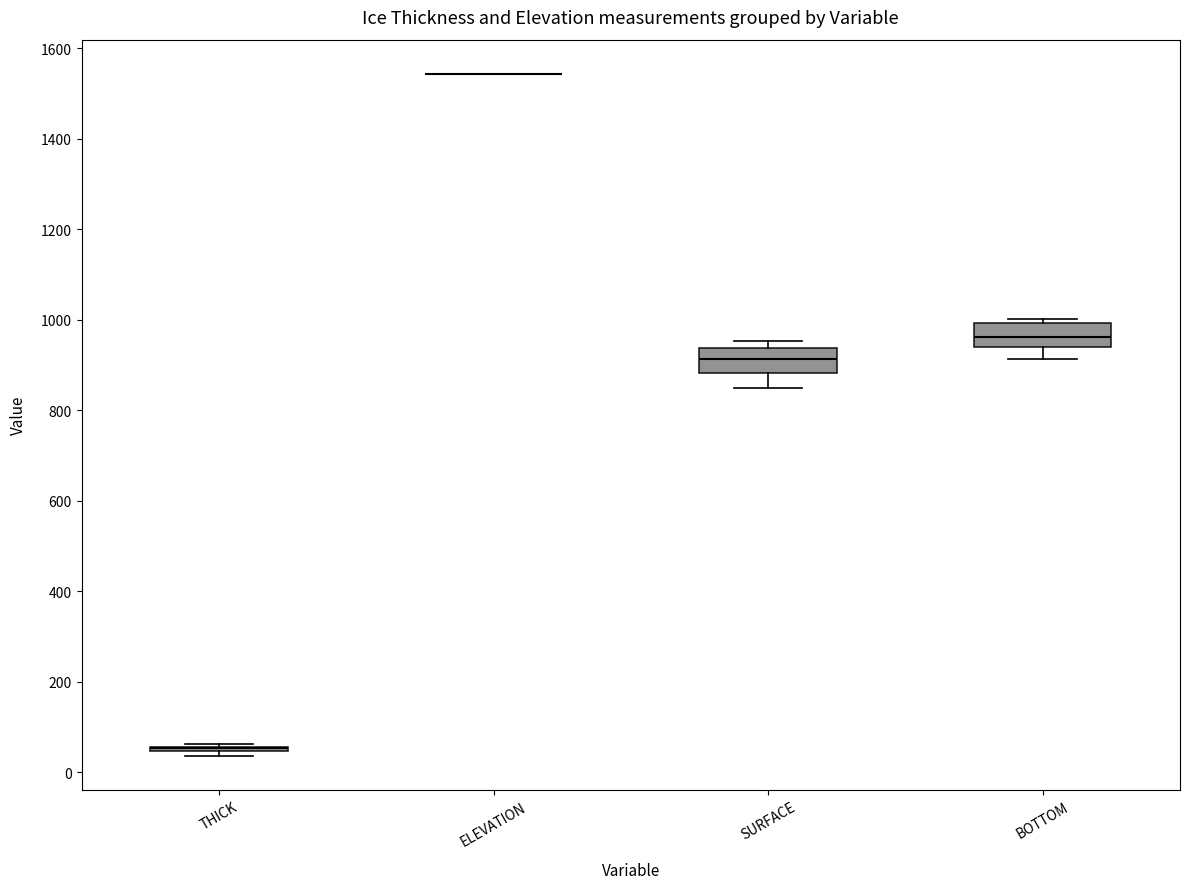

Reading left to right, read every box against the y-axis: the position of its median line, the range the box covers, and the ends of its whiskers. The values are not printed on the chart, so give them approximately, as read against the axis.

THICK: box collapsed to a line at 60, whiskers 40 to 60
ELEVATION: box collapsed to a line at 1540, whiskers 1540 to 1540
SURFACE: median 920, box 880 to 940, whiskers 840 to 960
BOTTOM: median 960, box 940 to 1000, whiskers 920 to 1000 (just above the box's upper edge)